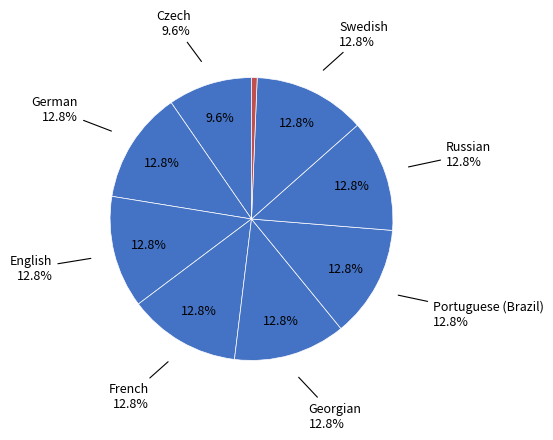

How many slices are in this pie chart?

9